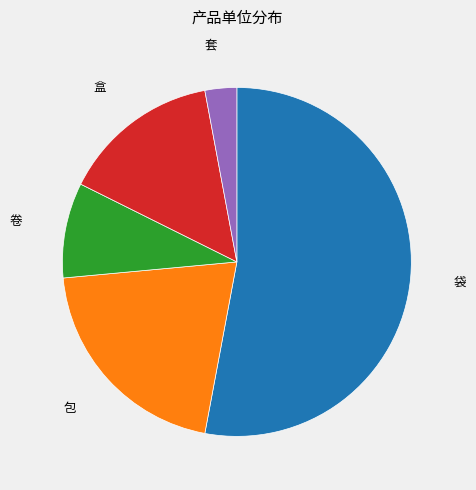

How many segments does this pie chart have?

5